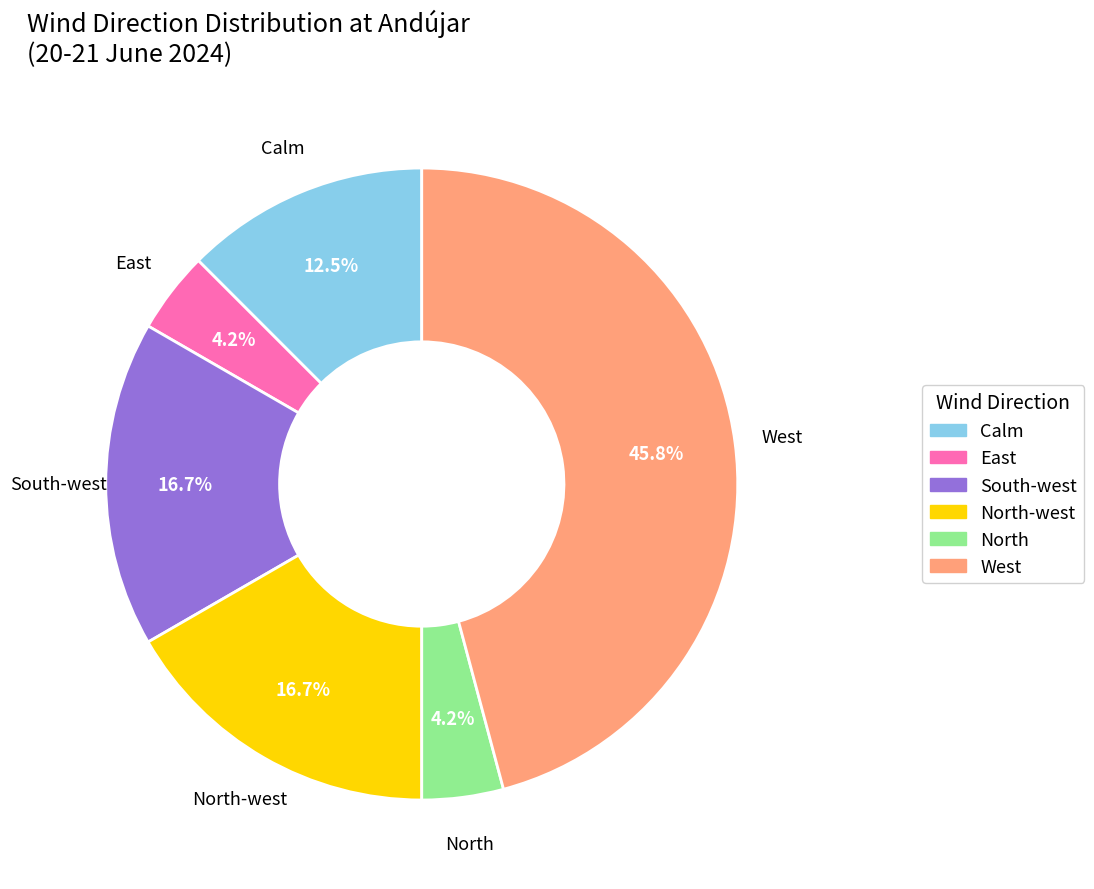

Is there any slice that represents more than half of the pie?

No